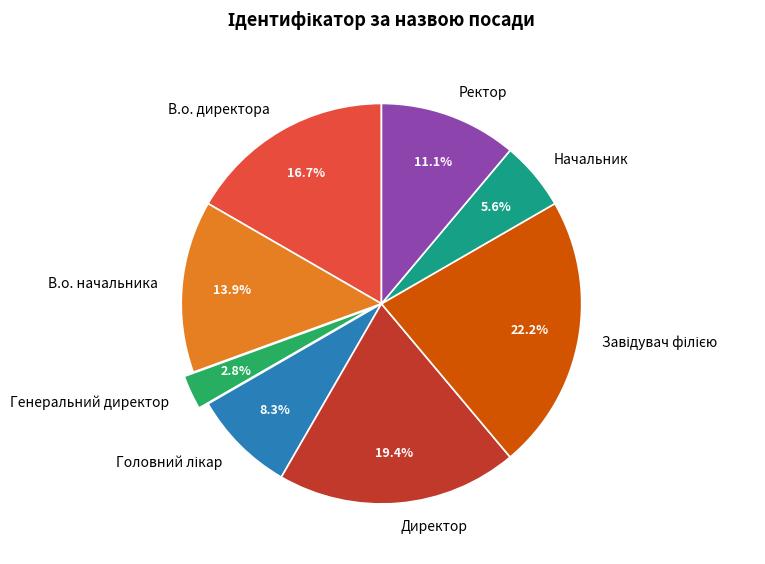

Which slice is the smallest?

Генеральний директор